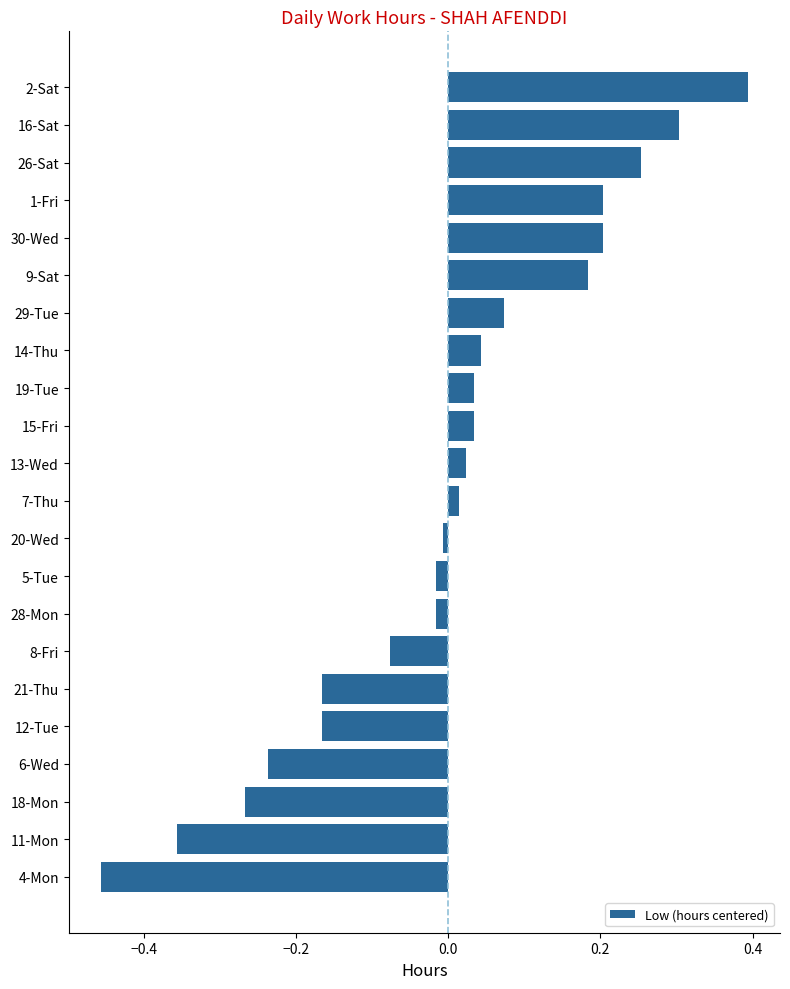

The chart shows a value of -0.1 at 21-Thu. True or false?

False